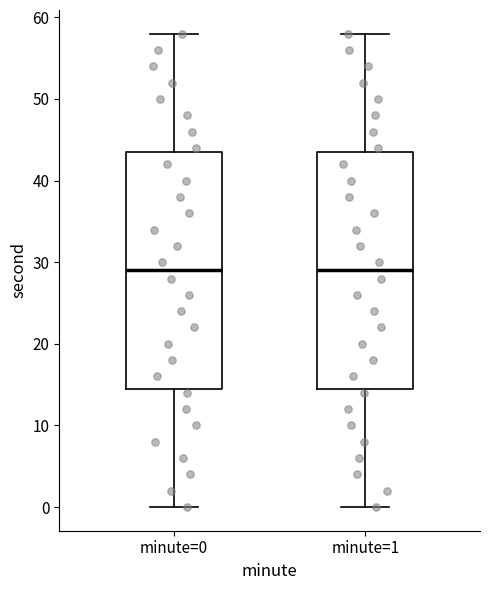

Where is the upper edge of the box for minute=0 on the y-axis? The values are not printed on the chart, so give them approximately, as read against the axis.

44